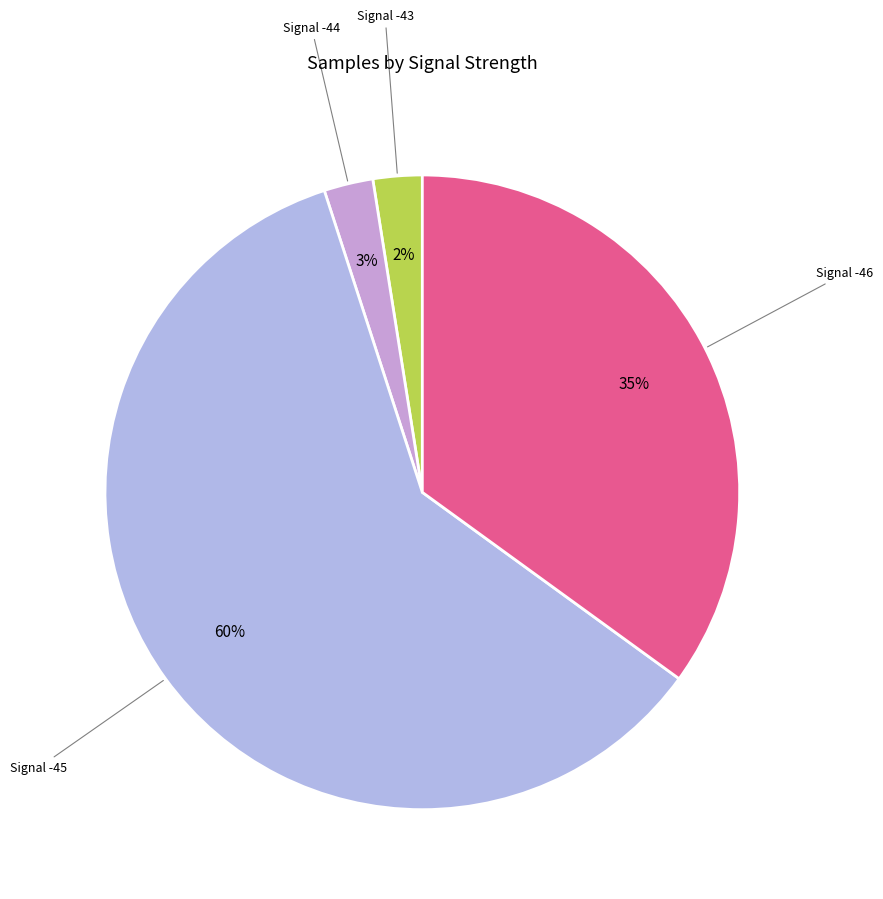

To the nearest percent, what is the average slice percentage?

25%